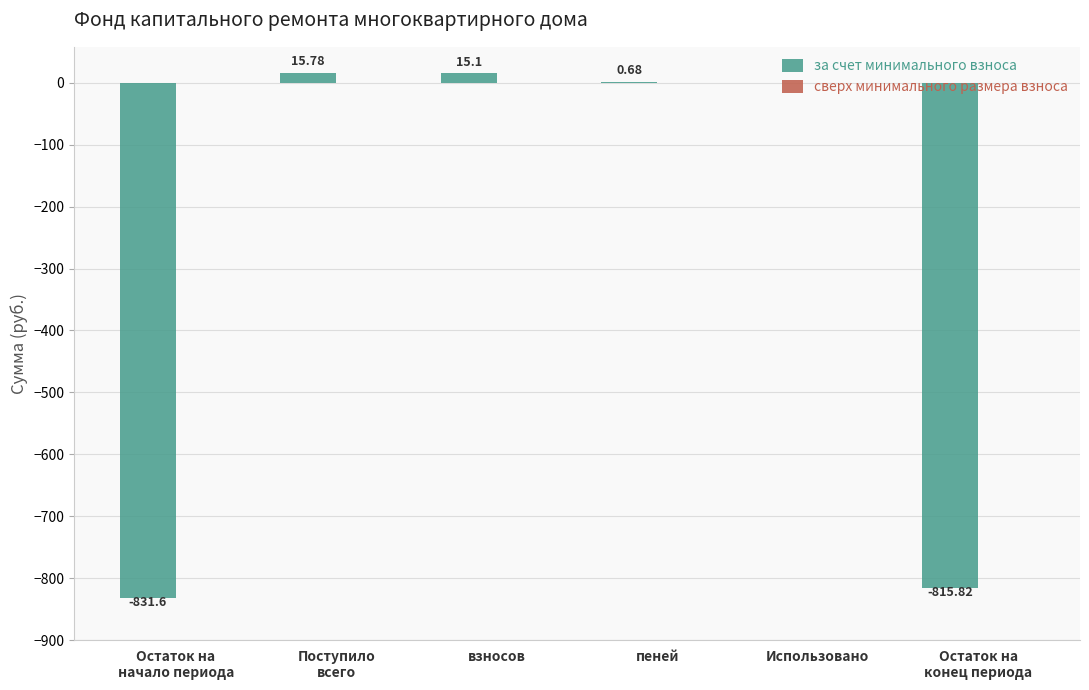

What is the sum of all values?

-1615.9